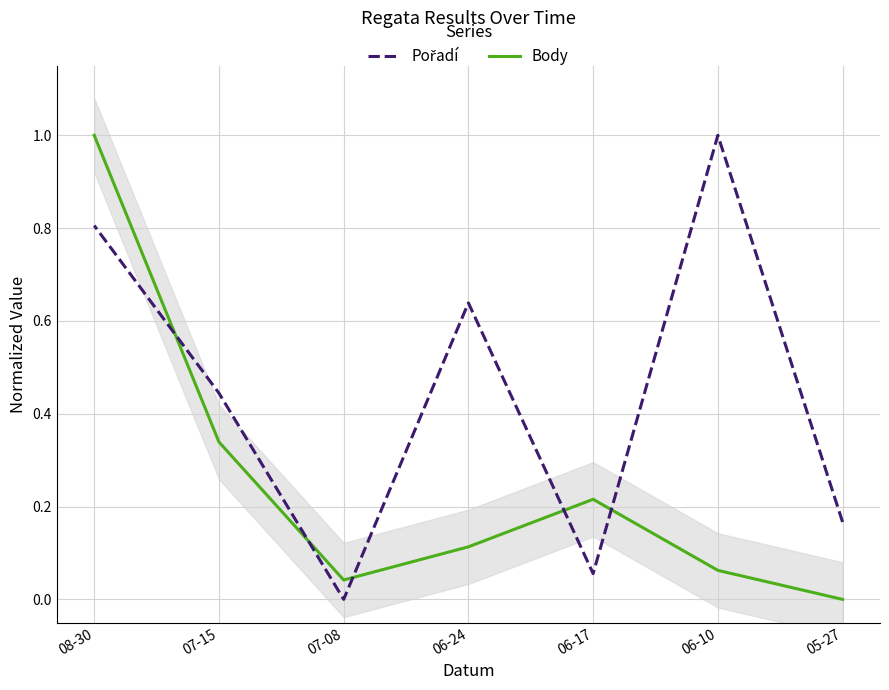

Reading right to left, extract all data points from this chart.

Pořadí: 08-30=0.8	07-15=0.4	07-08=0.0	06-24=0.6	06-17=0.1	06-10=1.0	05-27=0.2
Body: 08-30=1.0	07-15=0.3	07-08=0.0	06-24=0.1	06-17=0.2	06-10=0.1	05-27=0.0